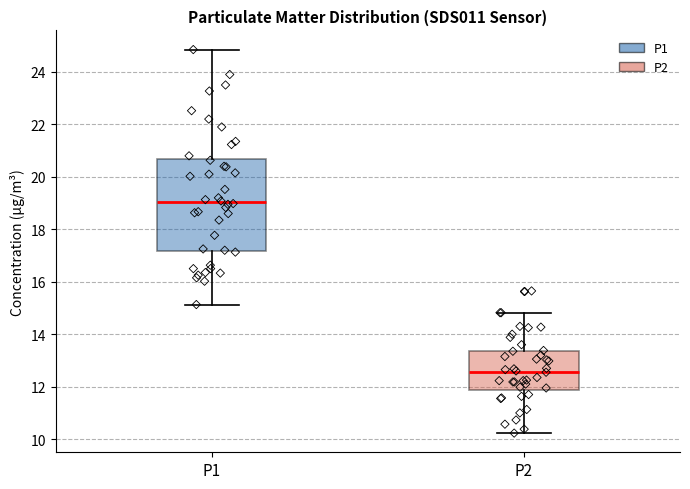

Comparing the boxes themselves (not the whiskers), which one is the tallest?

P1